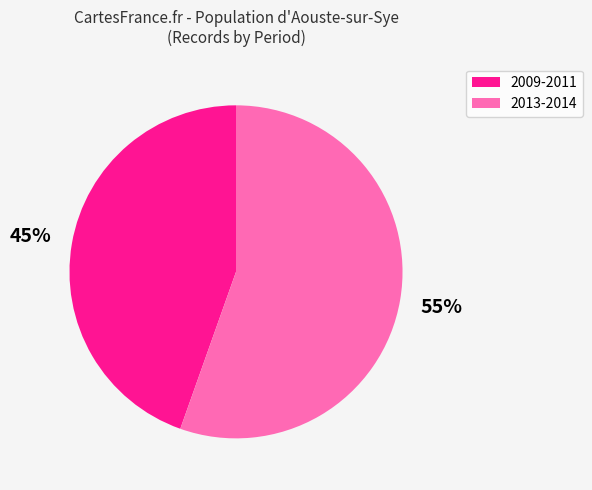

What percentage is the 2009-2011 slice, to the nearest percent?

45%